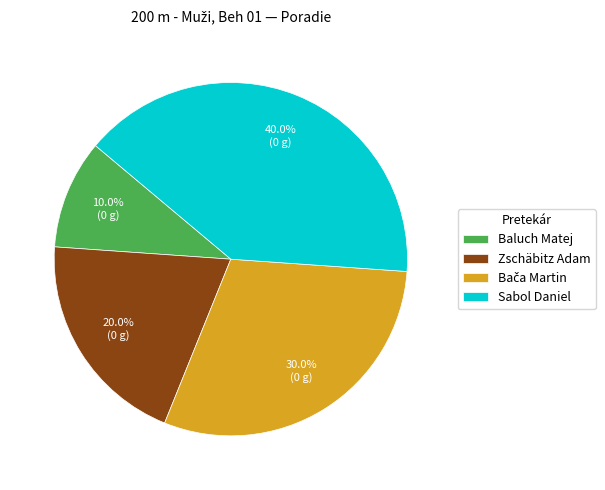

Is there a majority slice in this chart?

No